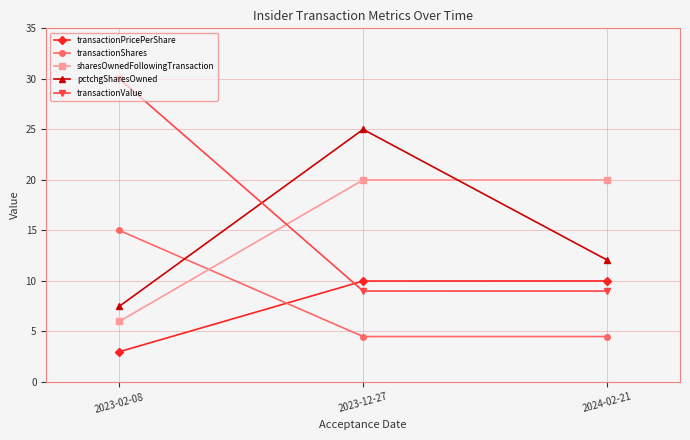

What is the label of the 3rd point from the left?

2024-02-21